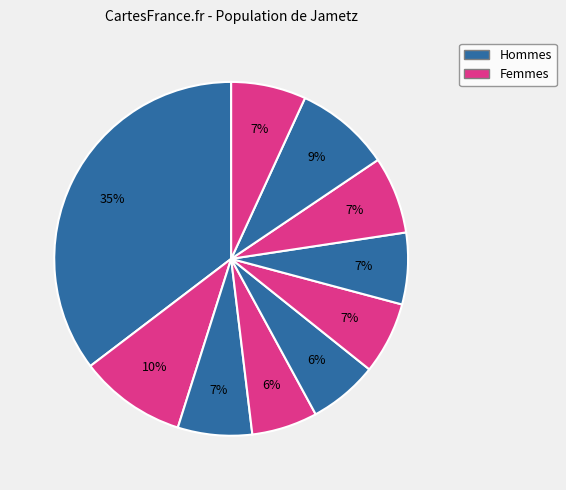

Does any single category account for the majority?

No